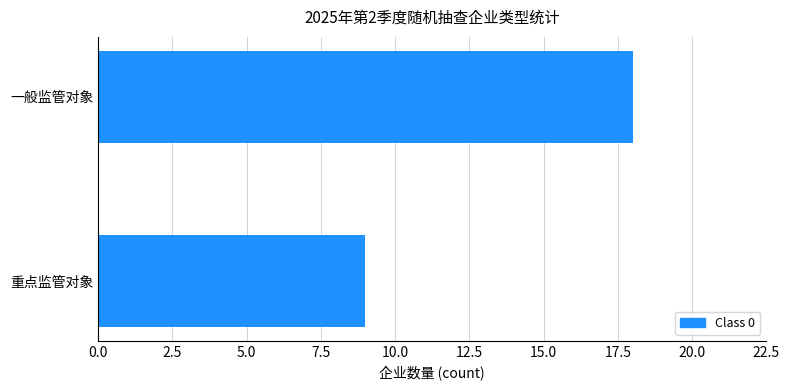

Approximately how many times larger is the value at 一般监管对象 compared to 重点监管对象?

2.0